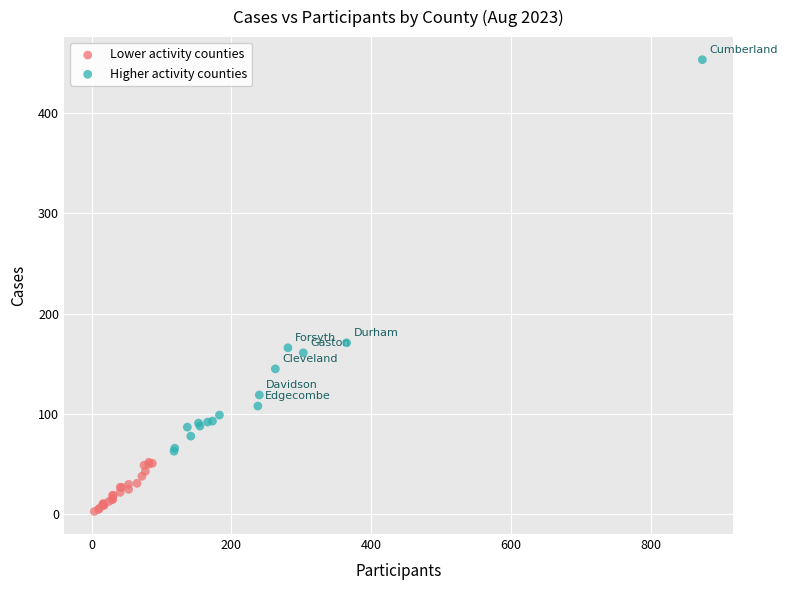

Which series reaches the maximum Y coordinate?

Higher activity counties